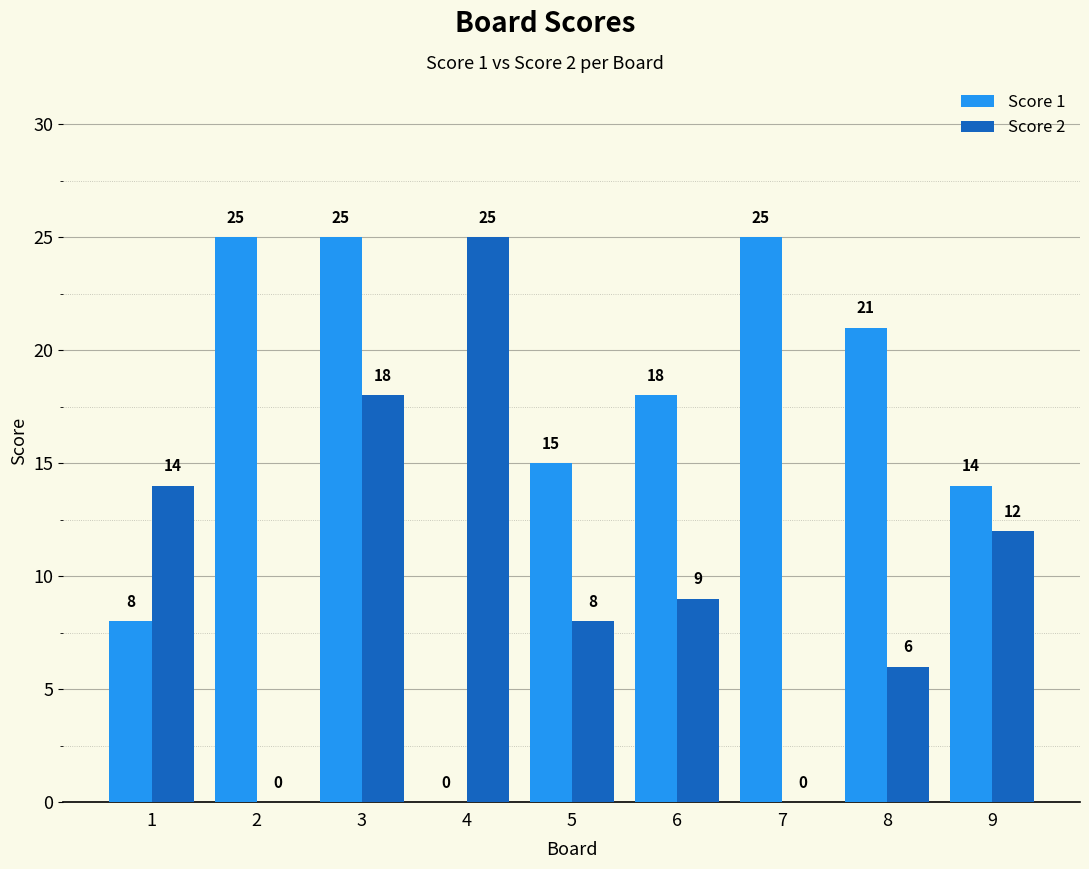

Reading left to right, list all the values displayed in this chart.

Score 1: 1=8	2=25	3=25	4=0	5=15	6=18	7=25	8=21	9=14
Score 2: 1=14	2=0	3=18	4=25	5=8	6=9	7=0	8=6	9=12